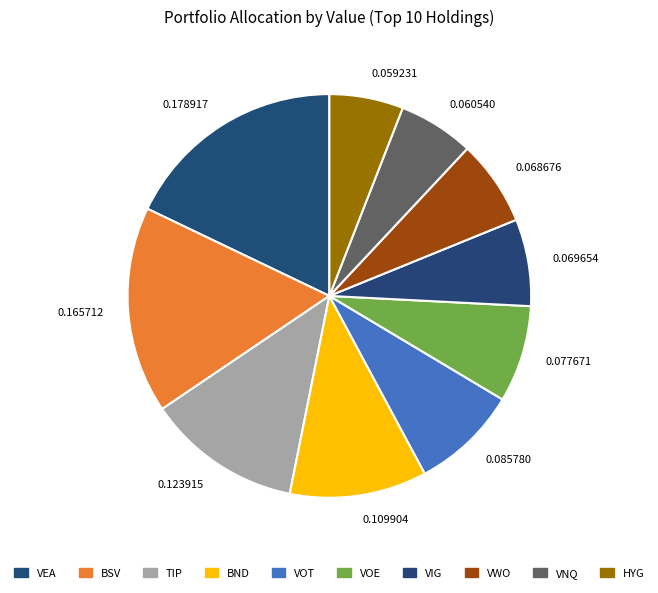

Does any single category account for the majority?

No